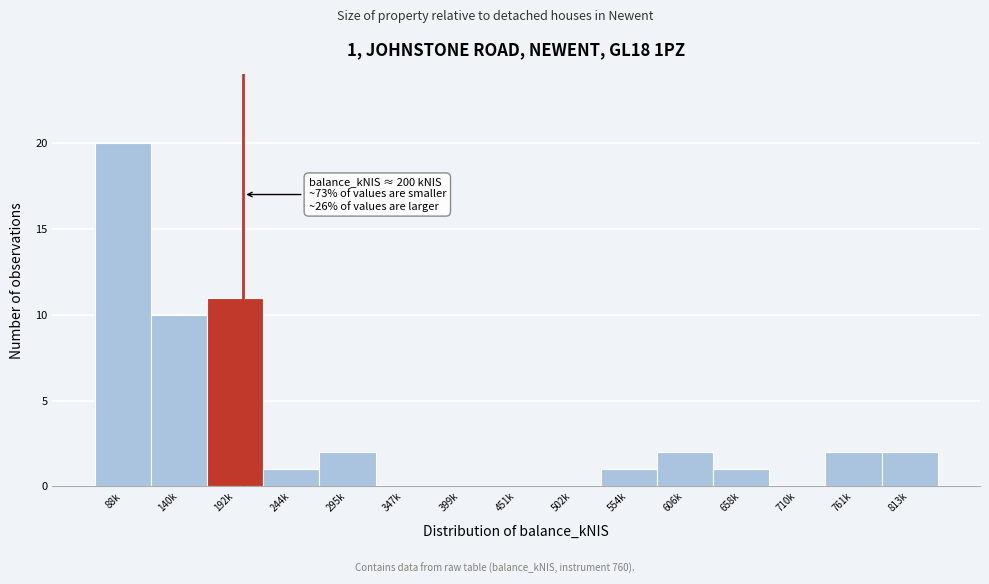

Reading left to right, what are all the values shown in this chart?

88k=20	140k=10	192k=11	244k=1	295k=2	347k=0	399k=0	451k=0	502k=0	554k=1	606k=2	658k=1	710k=0	761k=2	813k=2